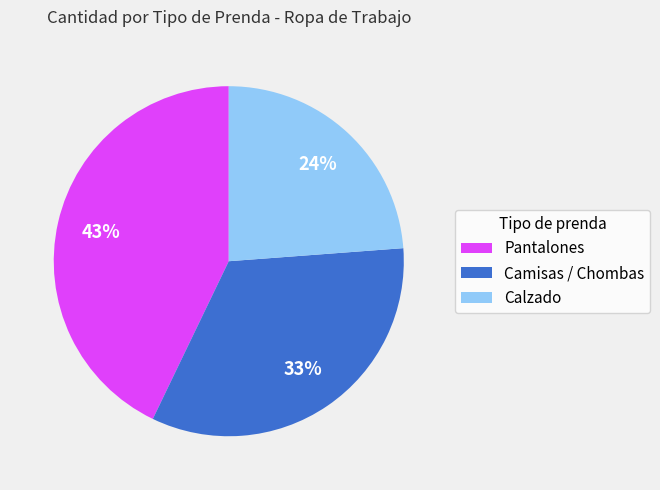

Approximately how many times larger is the value at Pantalones compared to Calzado?

1.8